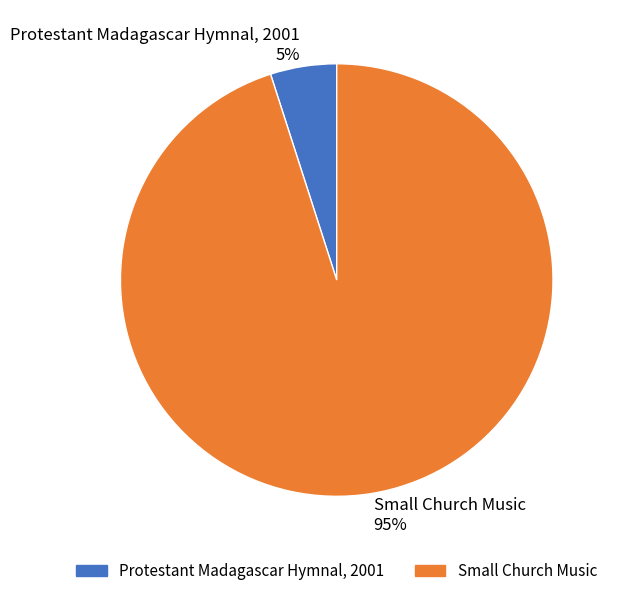

Rank the categories by value from highest to lowest.

Small Church Music, Protestant Madagascar Hymnal, 2001